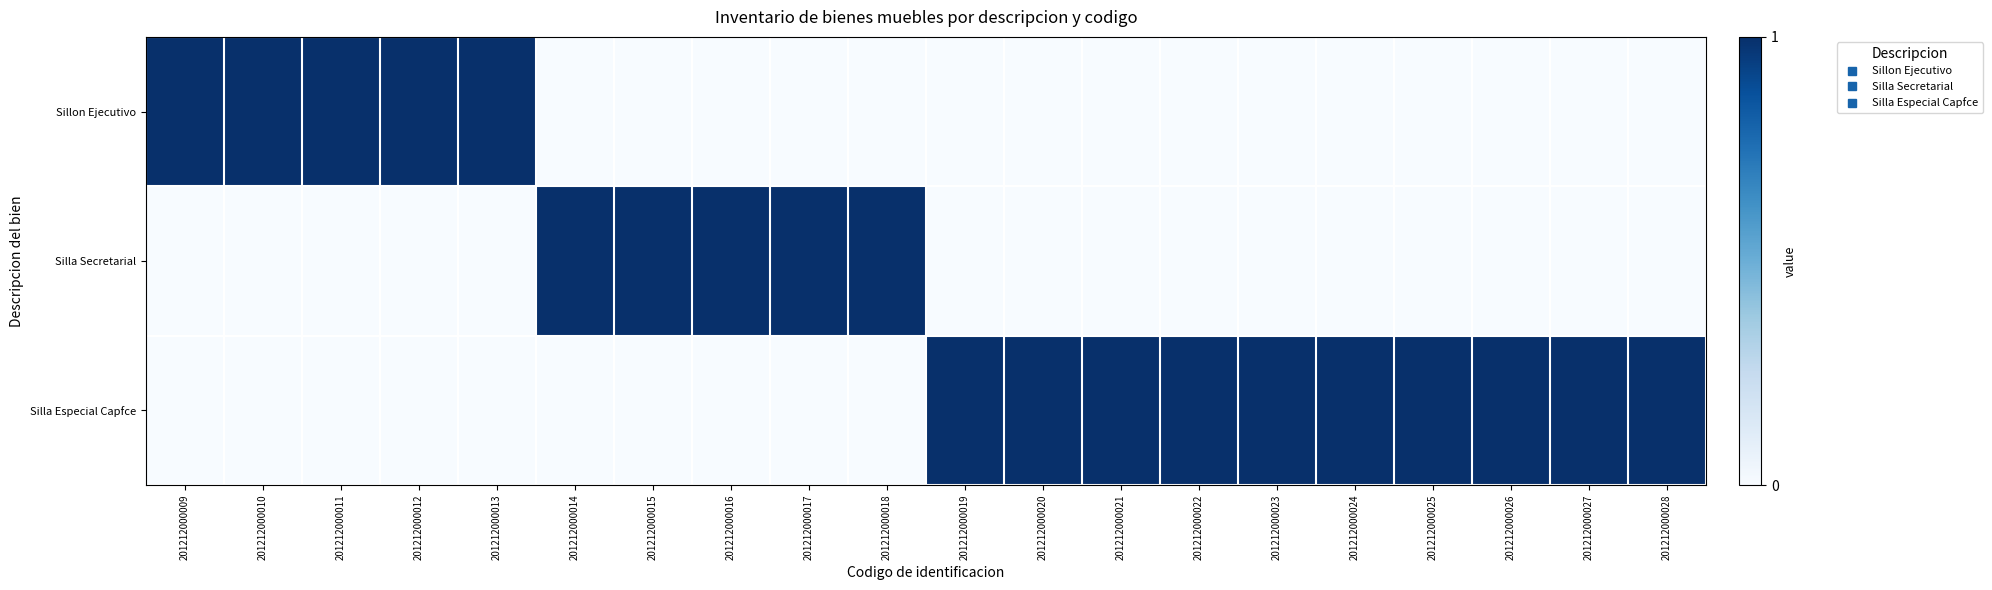

Which series has the widest spread of values?

Sillon Ejecutivo